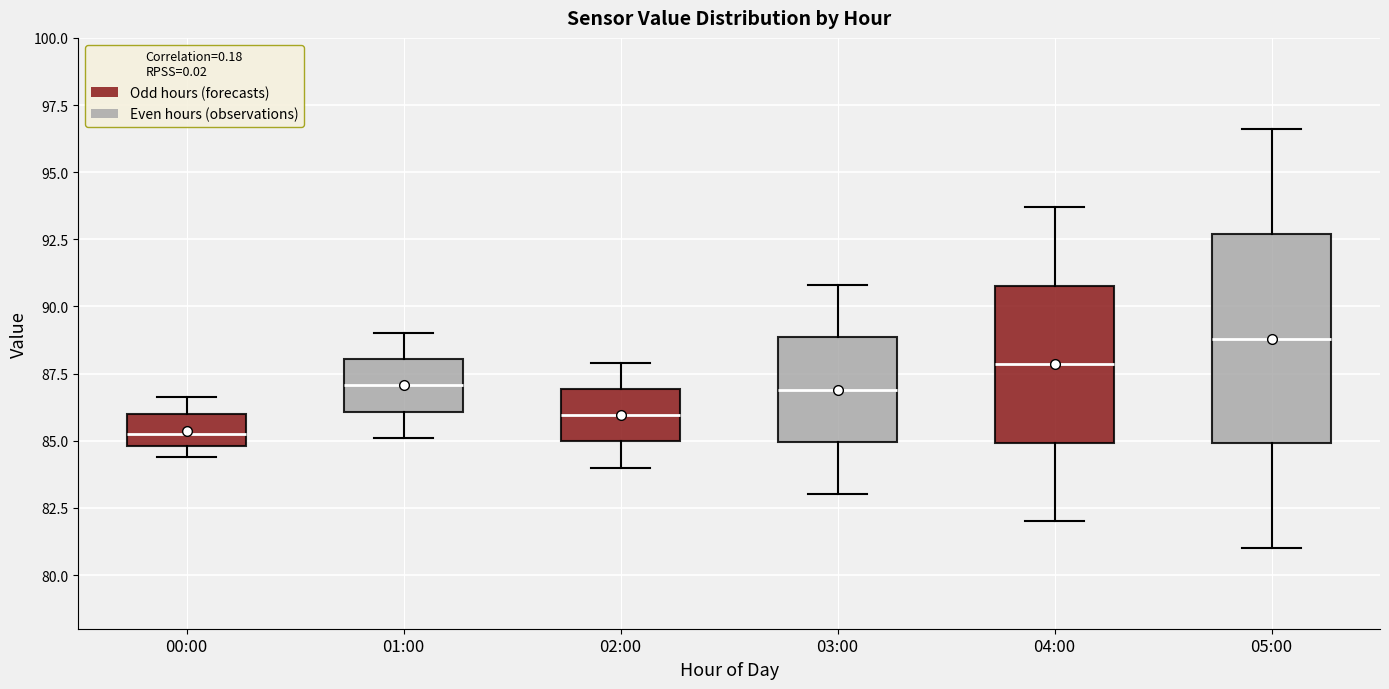

Which box is the tallest, from its lower edge to its upper edge?

05:00